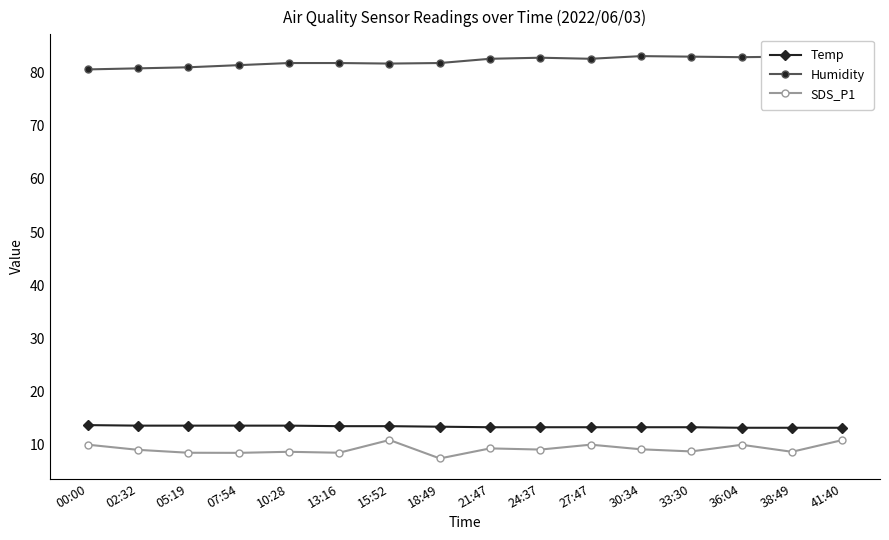

Reading left to right, extract all data points from this chart.

Temp: 00:00=13.7	02:32=13.6	05:19=13.6	07:54=13.6	10:28=13.6	13:16=13.5	15:52=13.5	18:49=13.4	21:47=13.3	24:37=13.3	27:47=13.3	30:34=13.3	33:30=13.3	36:04=13.2	38:49=13.2	41:40=13.2
Humidity: 00:00=80.6	02:32=80.8	05:19=81.0	07:54=81.4	10:28=81.8	13:16=81.8	15:52=81.7	18:49=81.8	21:47=82.6	24:37=82.8	27:47=82.6	30:34=83.1	33:30=83.0	36:04=82.9	38:49=83.0	41:40=83.4
SDS_P1: 00:00=10.0	02:32=9.1	05:19=8.5	07:54=8.5	10:28=8.7	13:16=8.5	15:52=10.9	18:49=7.4	21:47=9.3	24:37=9.1	27:47=10.0	30:34=9.2	33:30=8.8	36:04=10.0	38:49=8.7	41:40=10.9